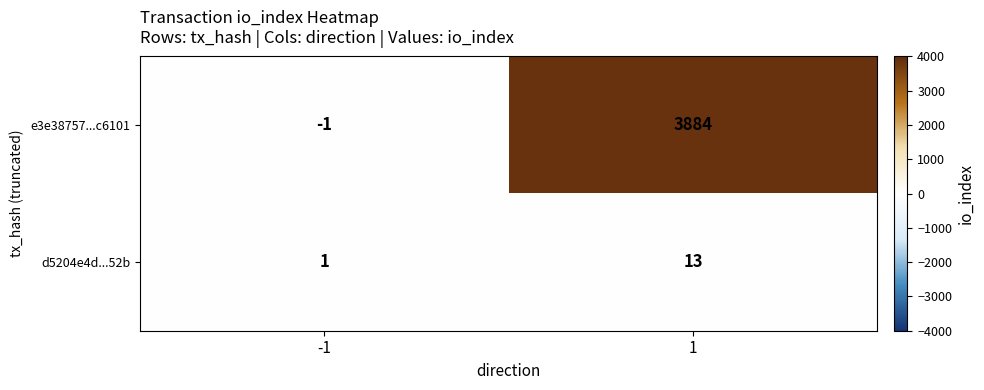

Is it true that d5204e4d...52b equals 1 at -1?

True